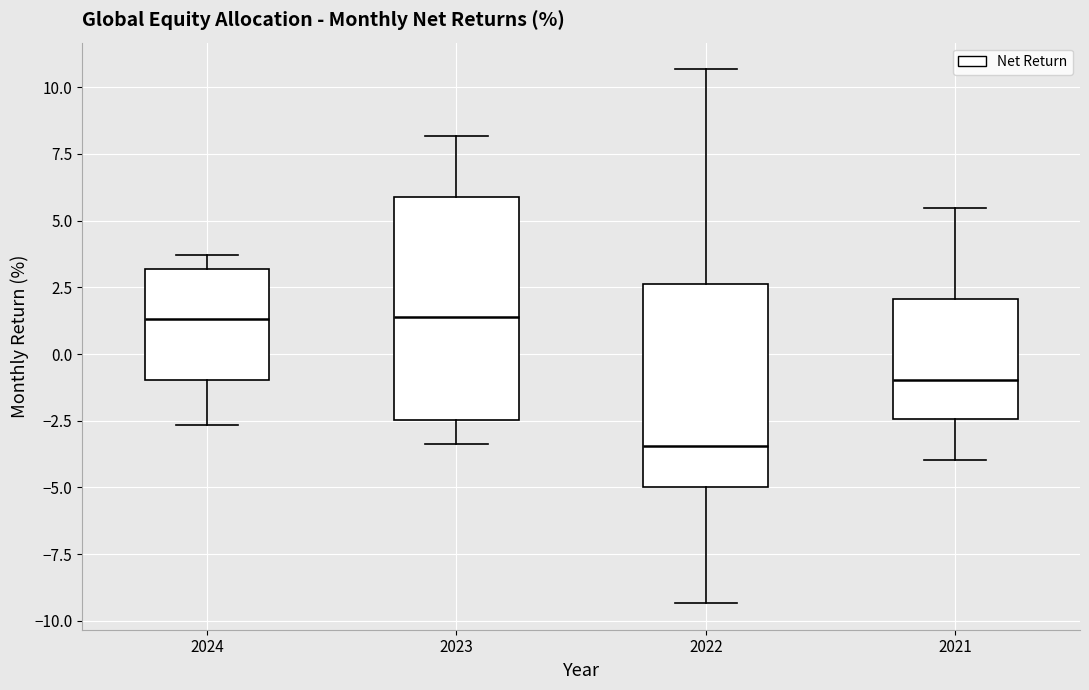

Comparing the boxes themselves (not the whiskers), which one is the tallest?

2023